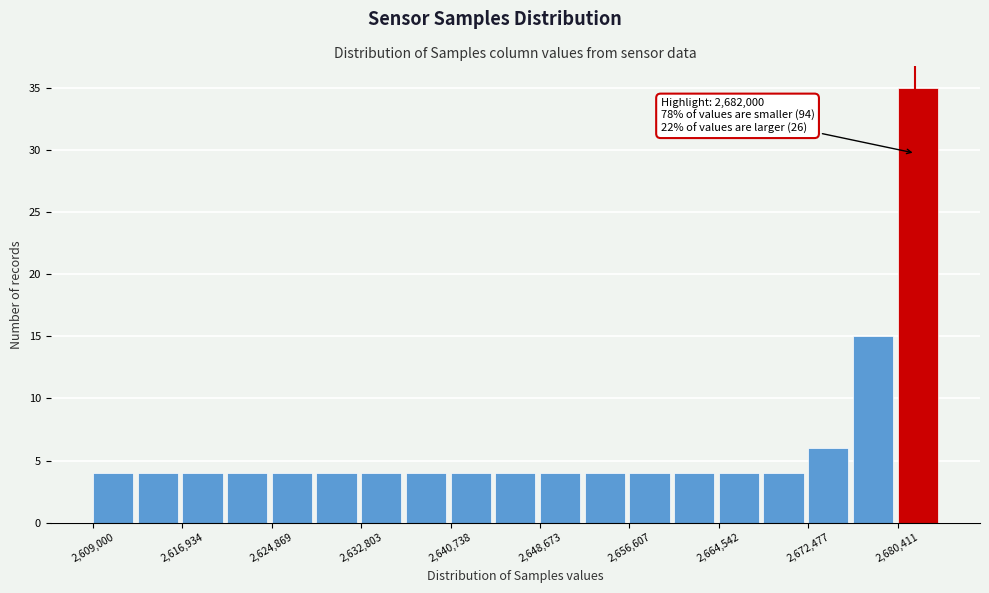

Around what value on the x-axis is the tallest bar? Give the approximate position of its centre, as read against the axis.

2682000